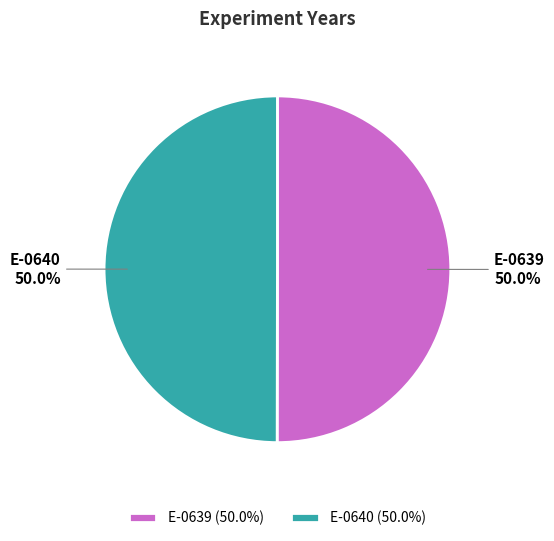

Do E-0640 and E-0639 together represent more than half of the pie?

Yes